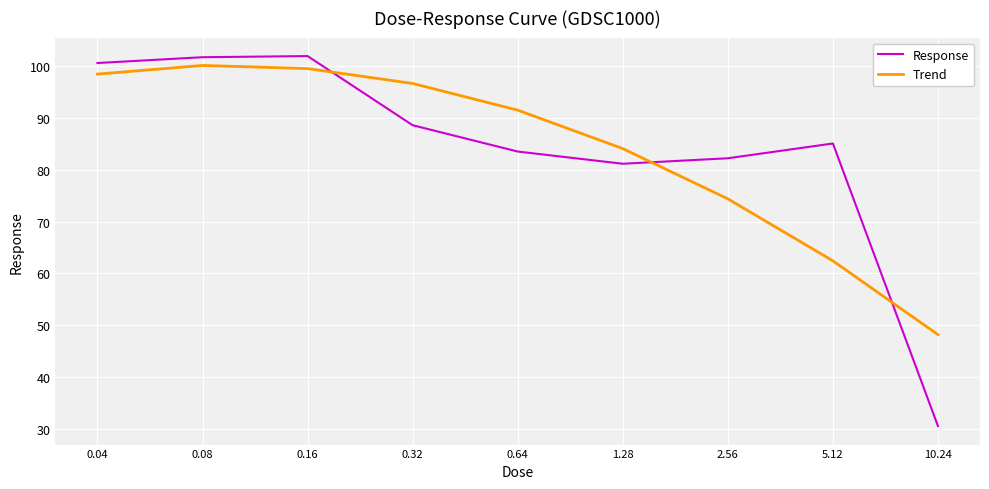

Which series has the widest spread of values?

Response